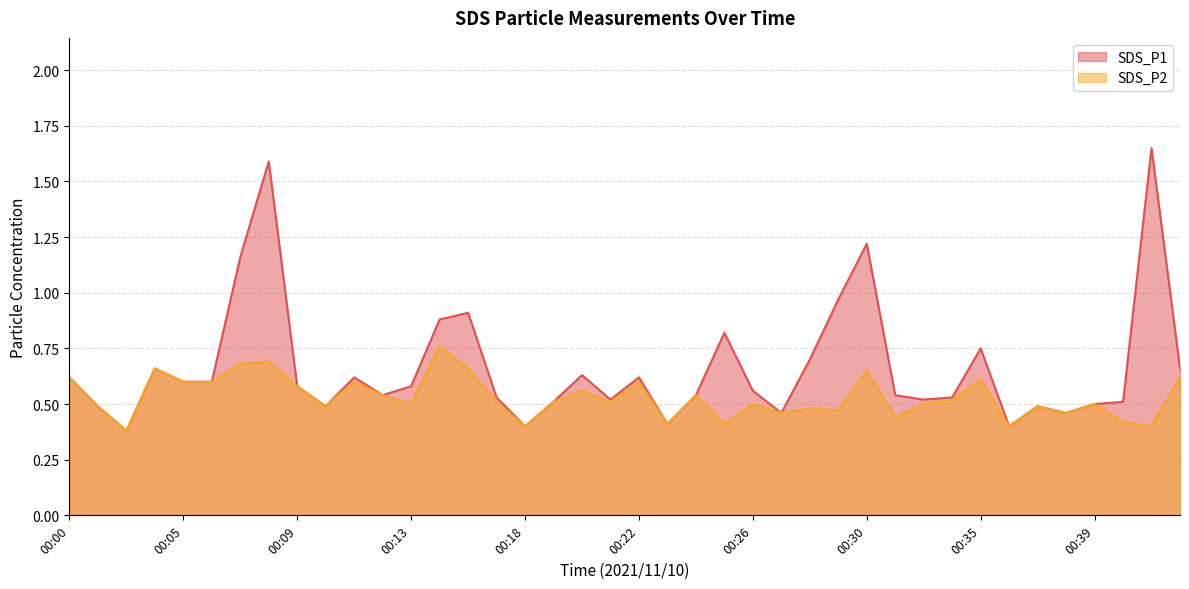

Which series has the widest spread of values?

SDS_P1